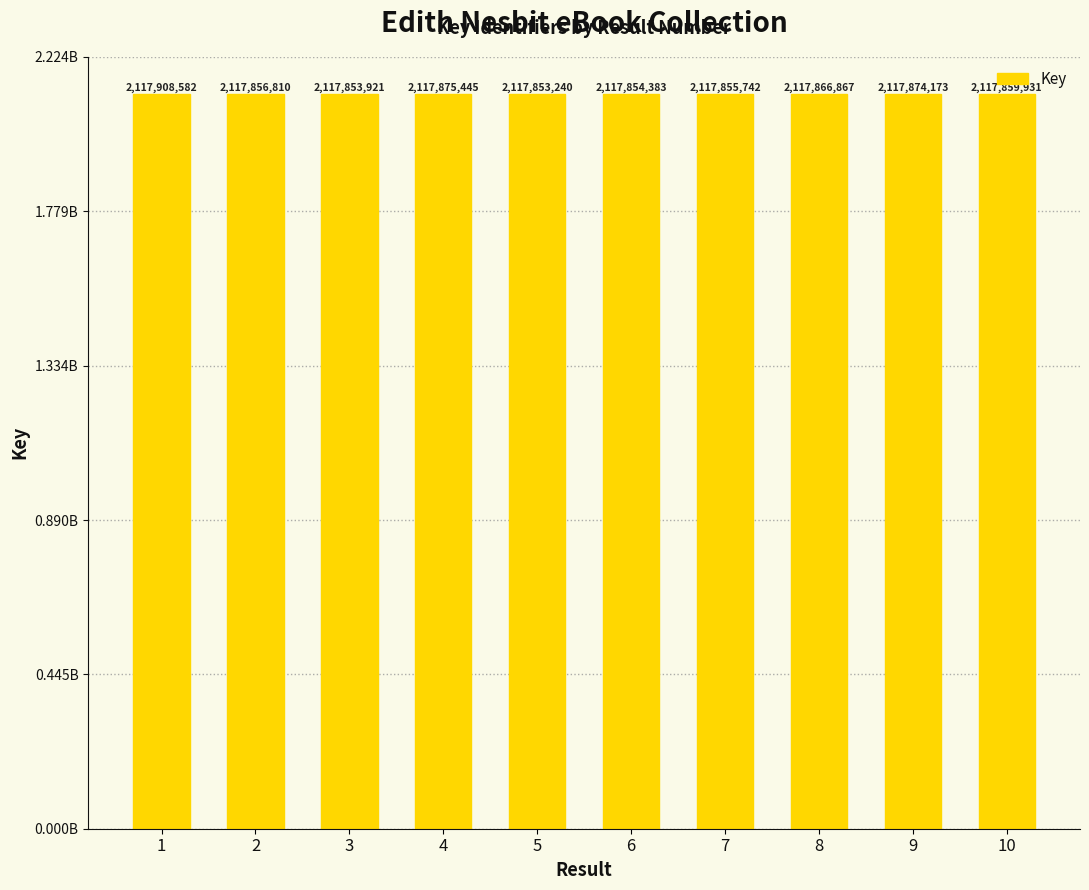

List the labels in order of value, smallest first.

5, 3, 6, 7, 2, 10, 8, 9, 4, 1